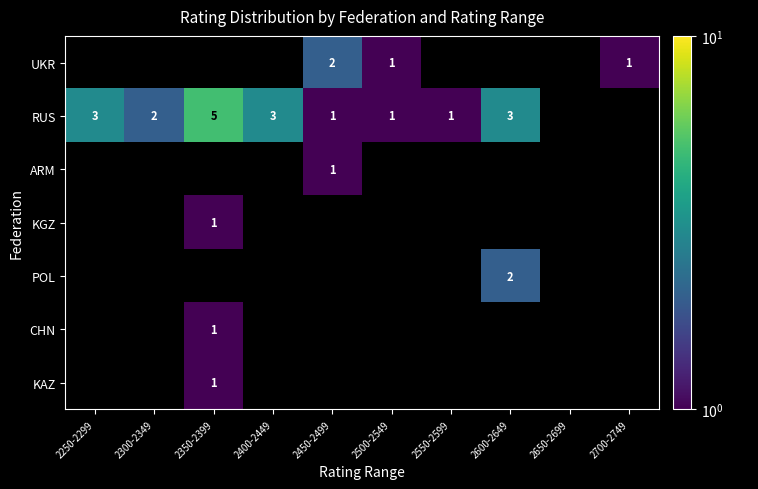

True or false: RUS has a value of 1 at 2450-2499.

True